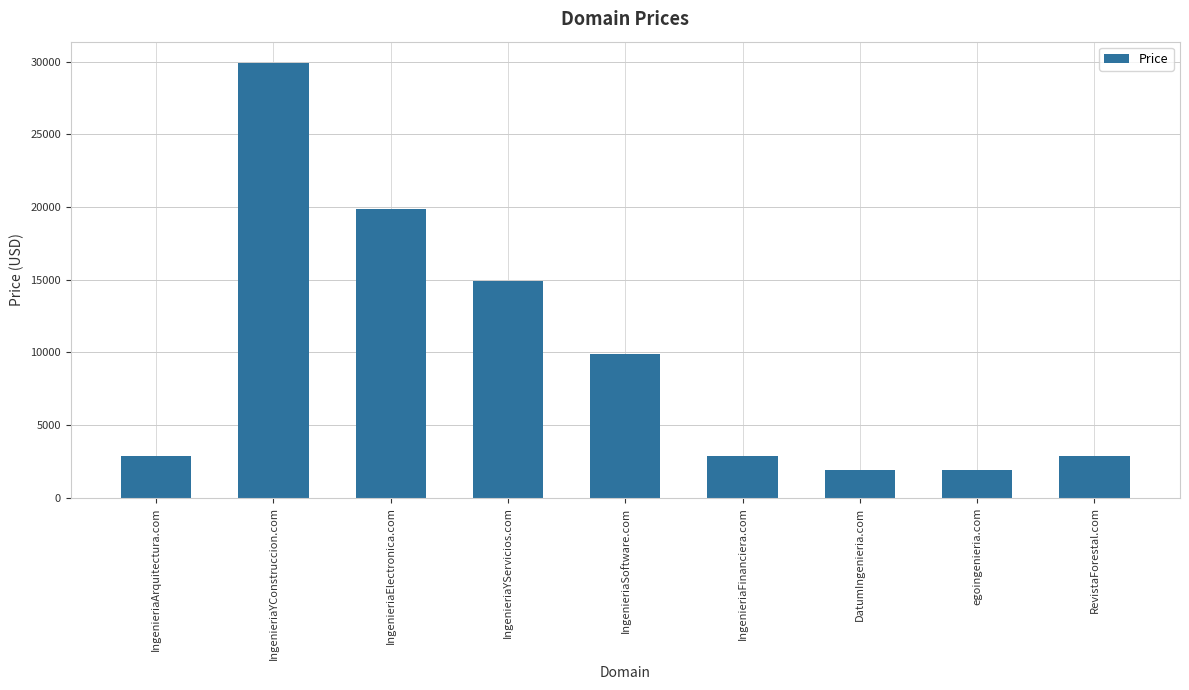

Reading left to right, extract all data points from this chart.

2888	29888	19888	14888	9888	2888	1888	1888	2888